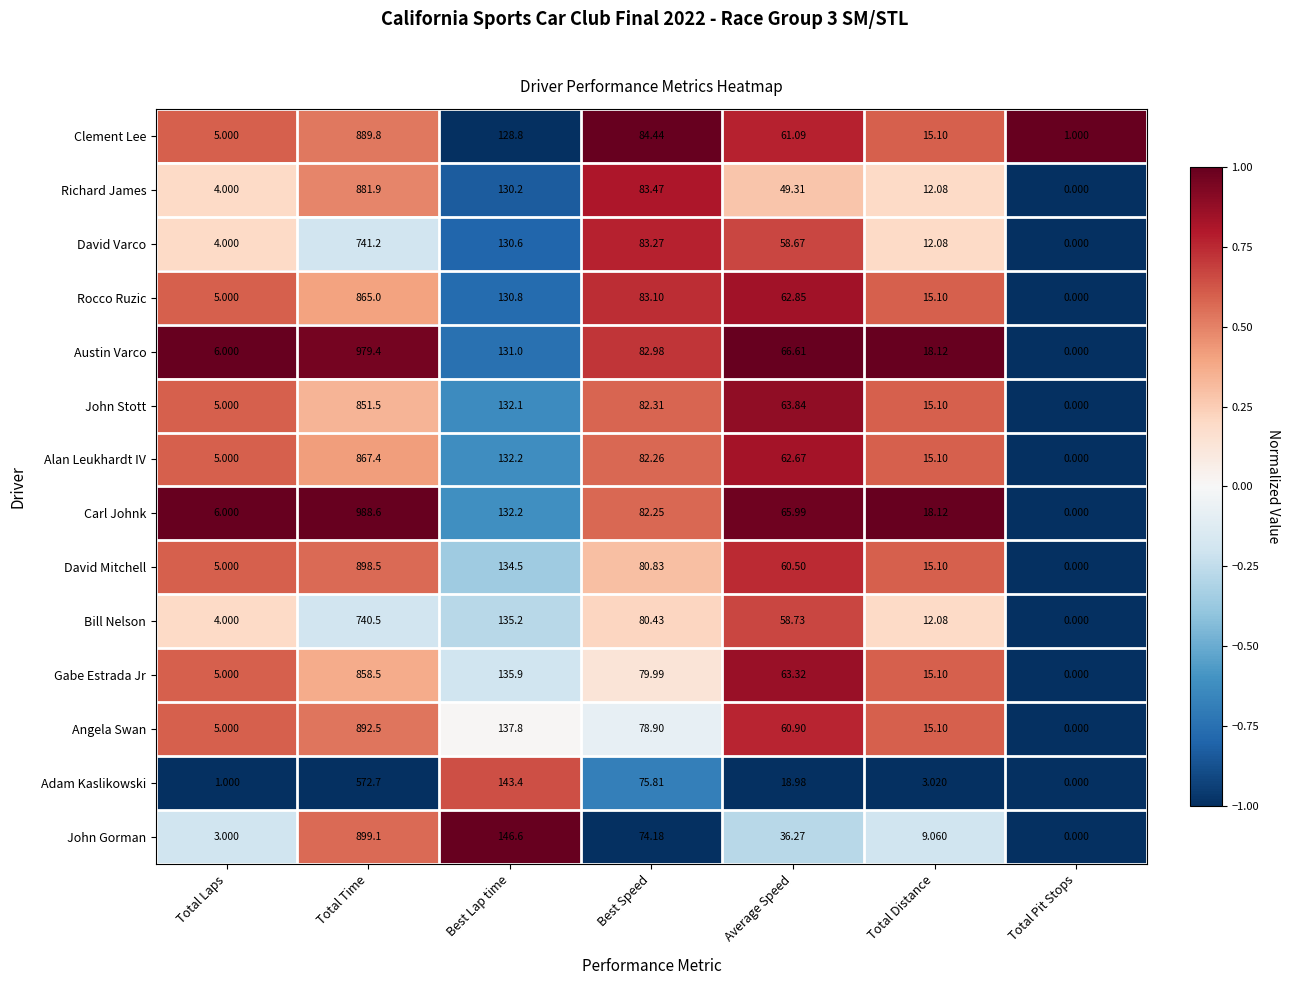

Which series has the largest range (max minus min)?

Carl Johnk